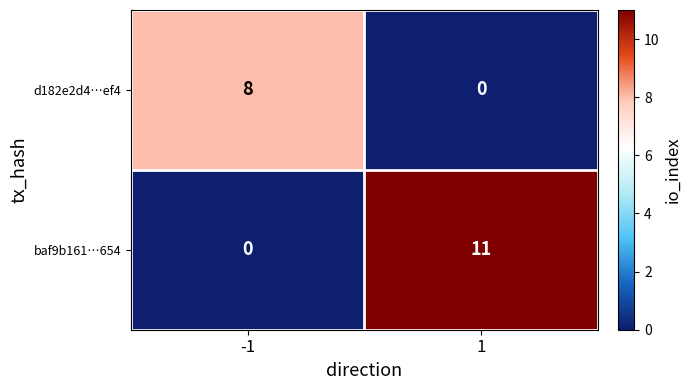

List the series in order of their peak value, highest first.

baf9b161…654, d182e2d4…ef4